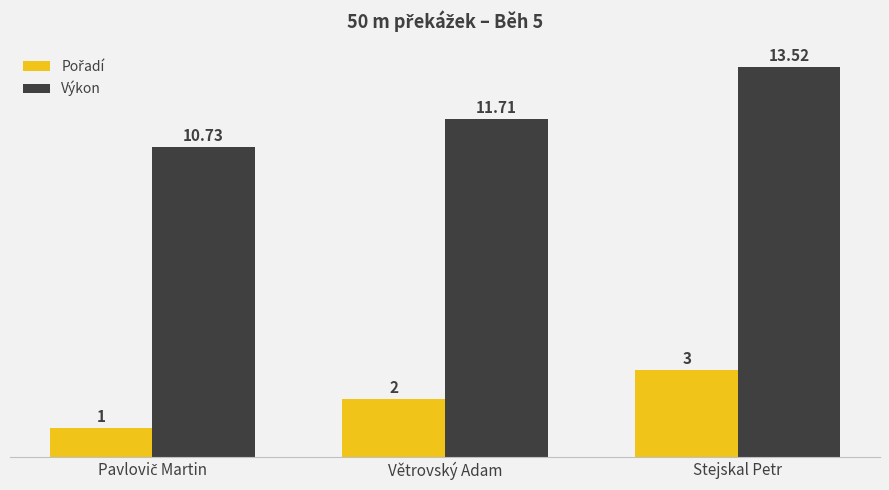

At which label does Výkon first exceed 11?

Větrovský Adam